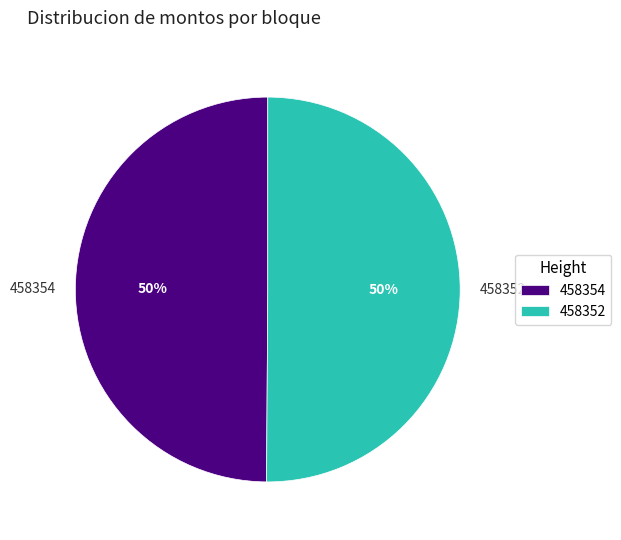

Approximately how many times larger is the value at 458354 compared to 458352?

1.0